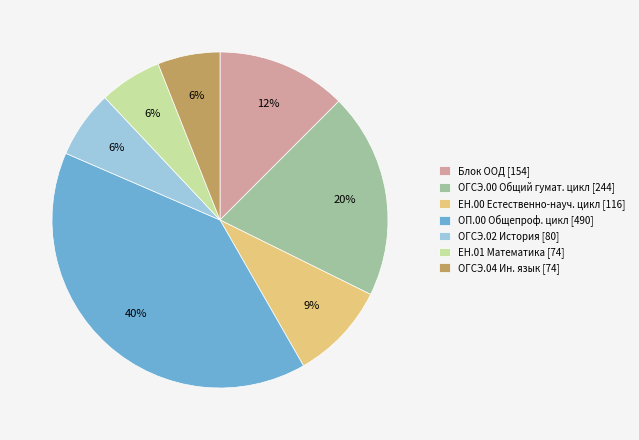

What is the largest slice in the pie chart?

ОП.00 Общепроф. цикл [490]